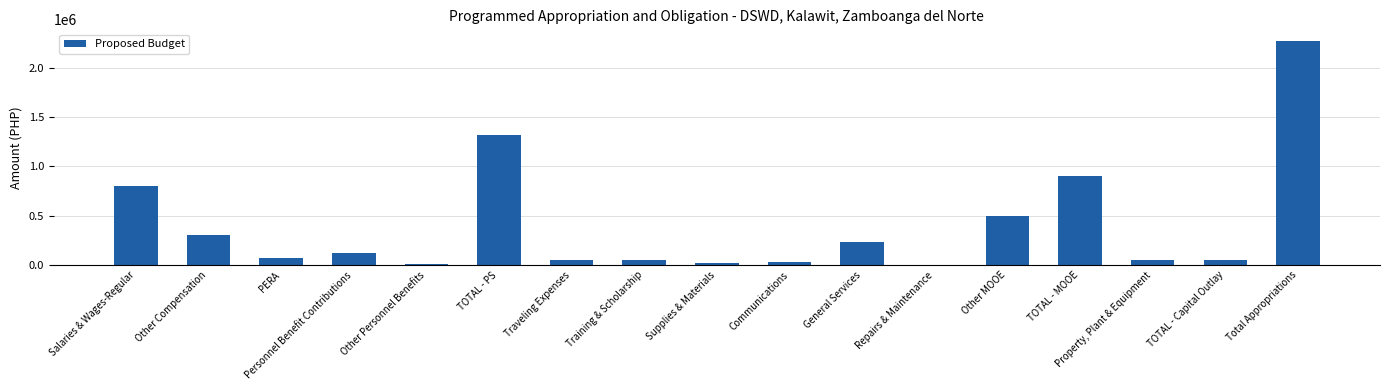

Is it true that the value at Other Compensation is 462809?

False